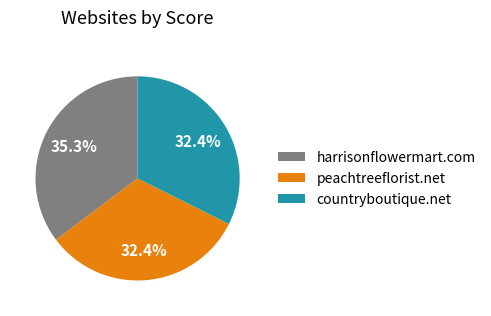

What is the total percentage of peachtreeflorist.net and countryboutique.net?

64.7%